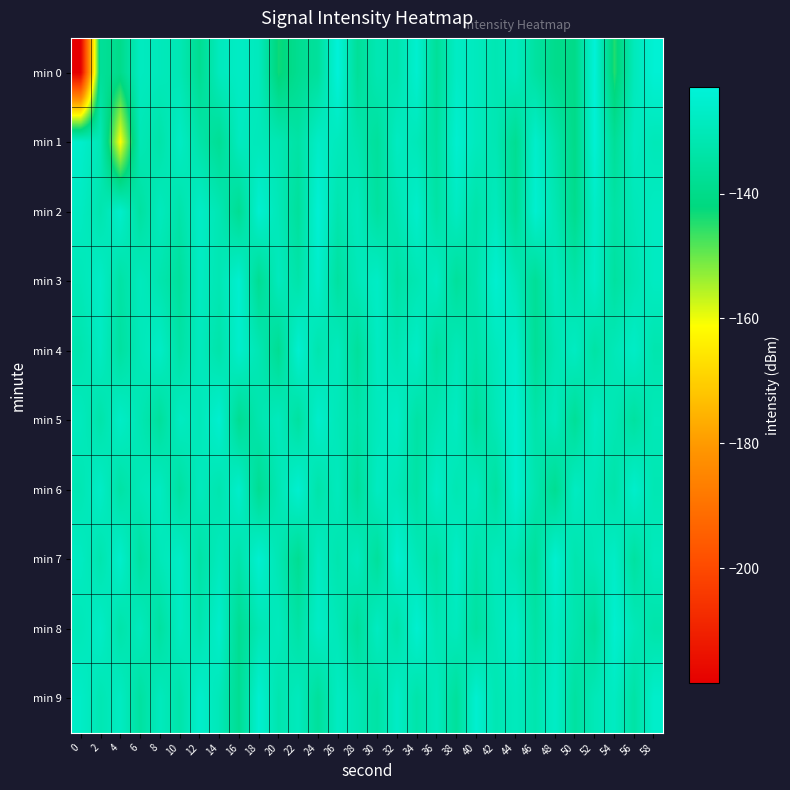

Which has a higher value, 44 or 42?

44